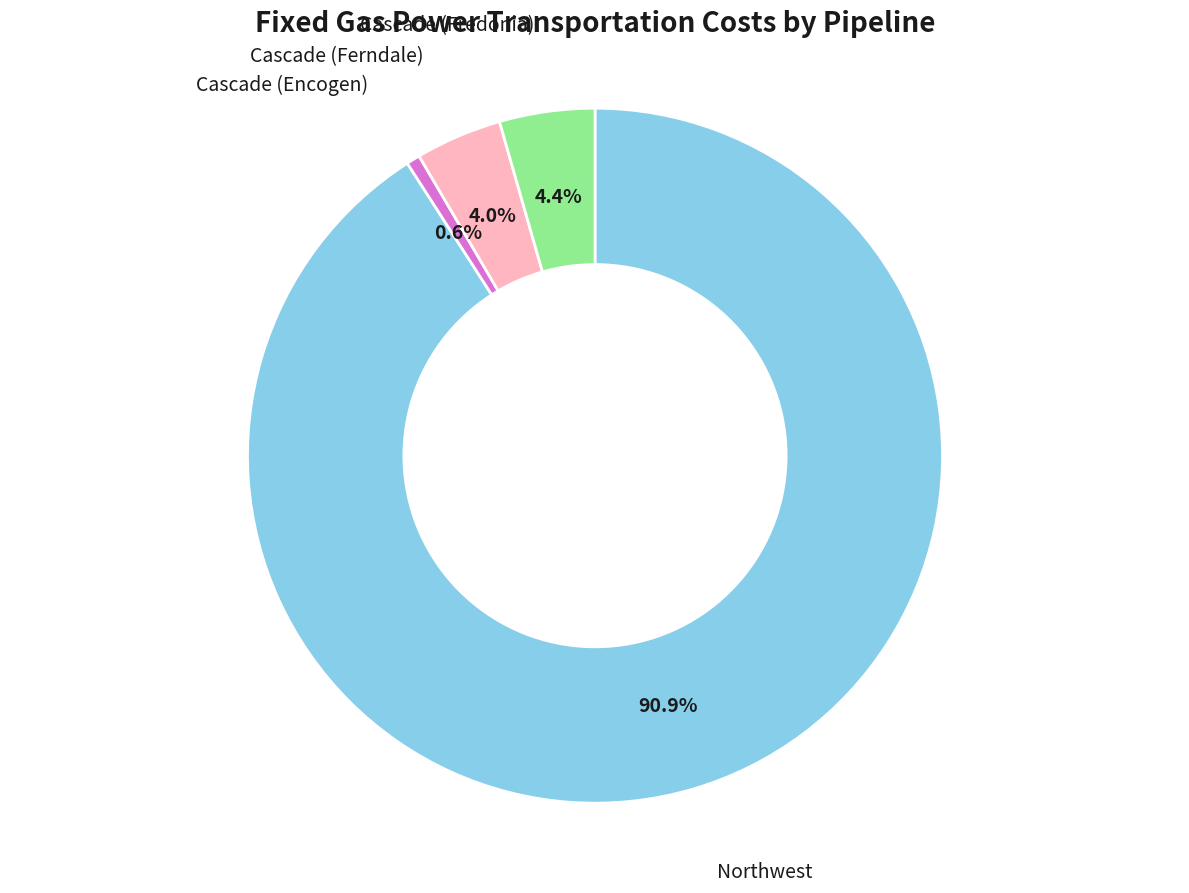

To the nearest percent, what is the difference between the largest and smallest slice percentages?

90%